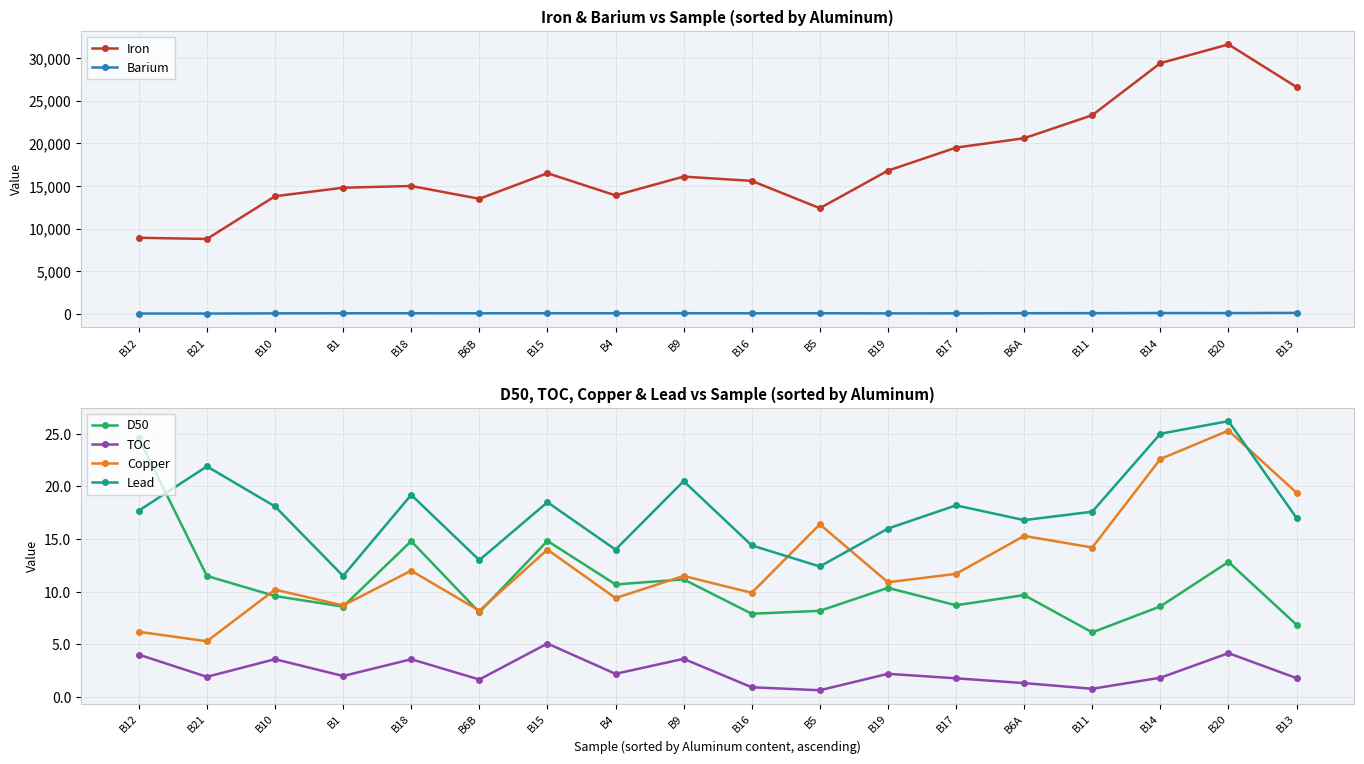

How many data points in Barium are above 83?

9